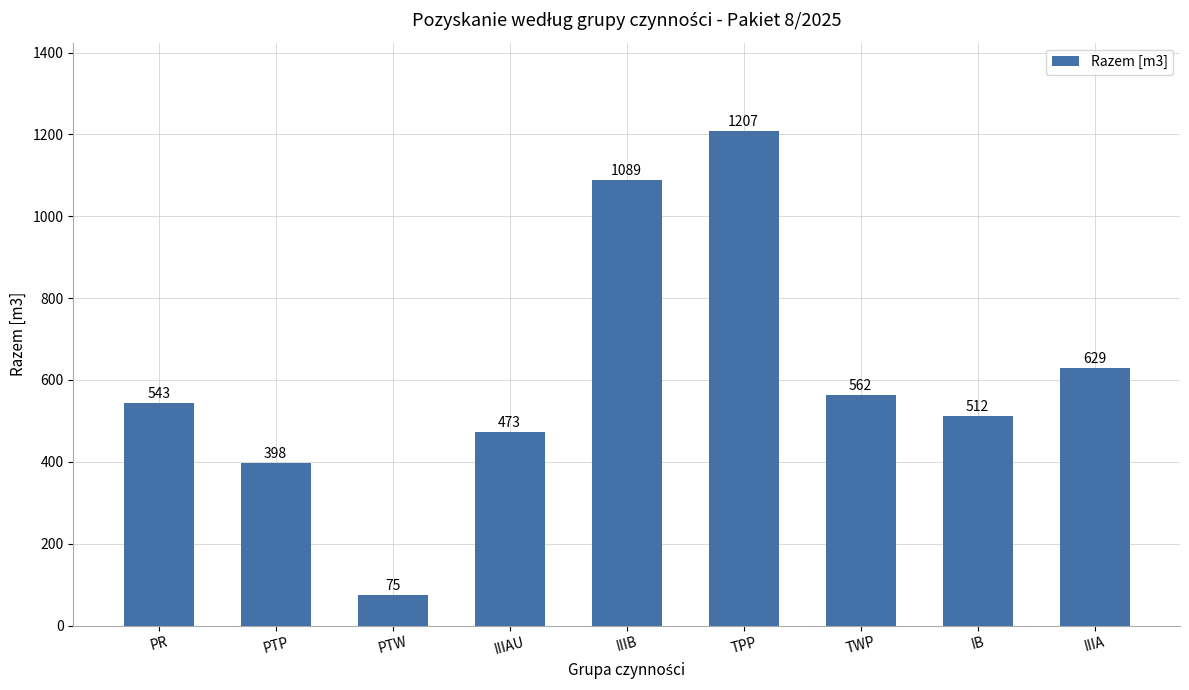

Between PTP and IIIA, which is larger?

IIIA